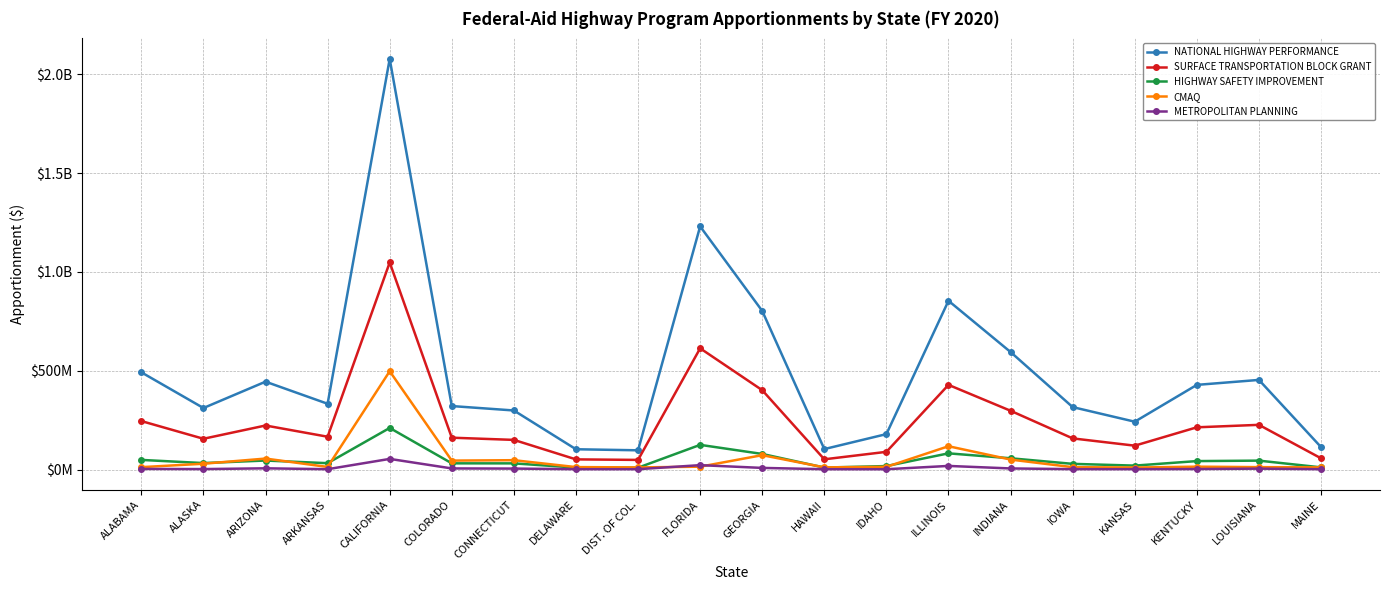

What is the maximum value for SURFACE TRANSPORTATION BLOCK GRANT?

1048137089